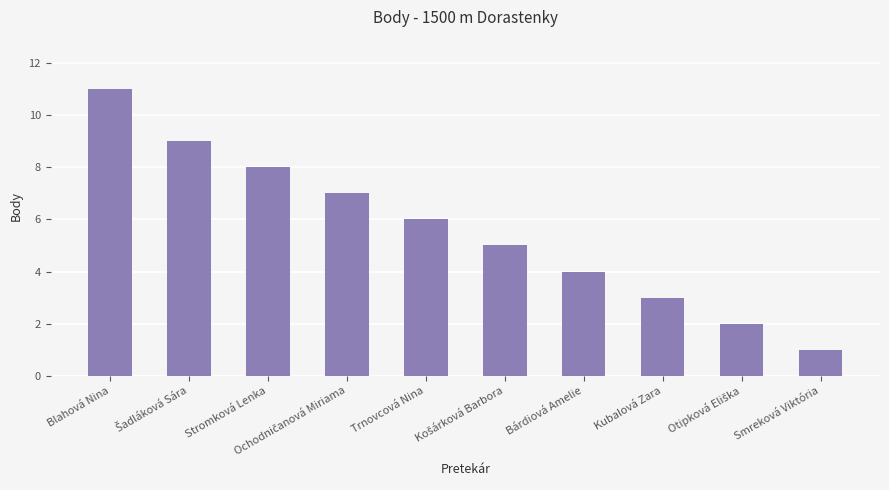

What is the change in value from Stromková Lenka to Trnovcová Nina?

-2